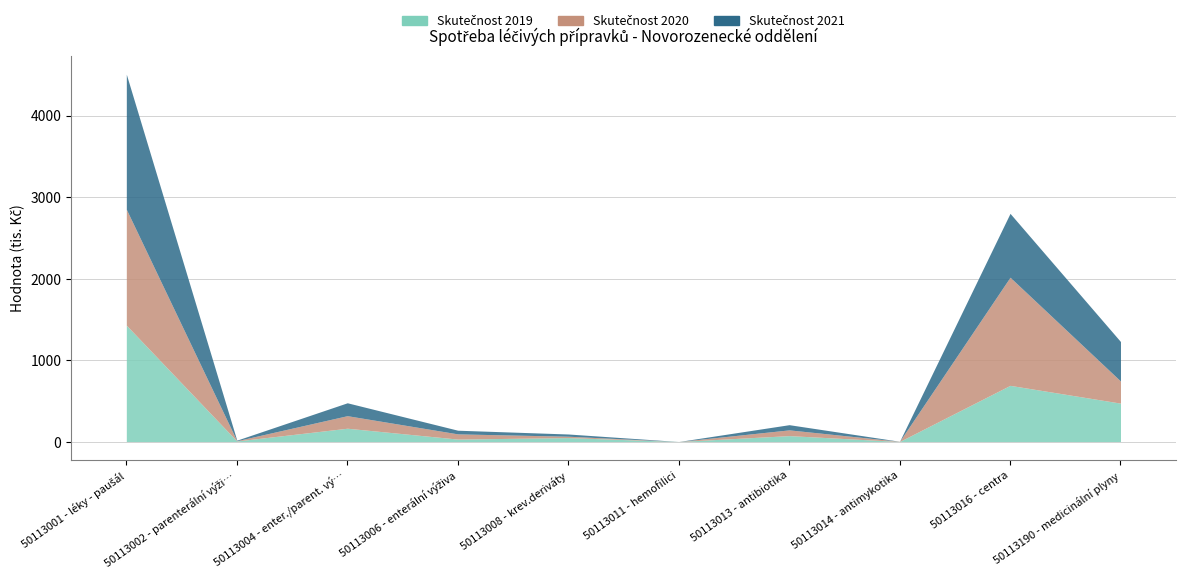

The Skutečnost 2020 series shows 54.4 at 50113190 - medicinální plyny. True or false?

False